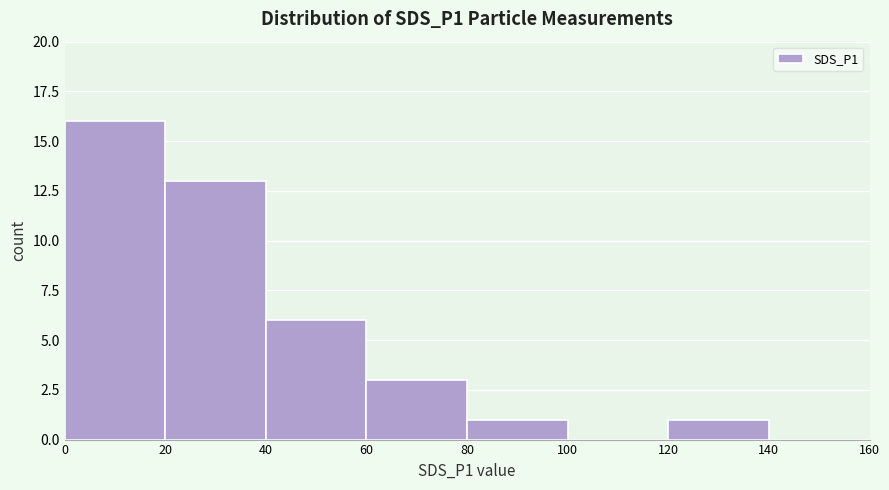

What is the height of the bar covering 80 to 100 on the x-axis? The values are not printed on the chart, so give them approximately, as read against the axis.

1